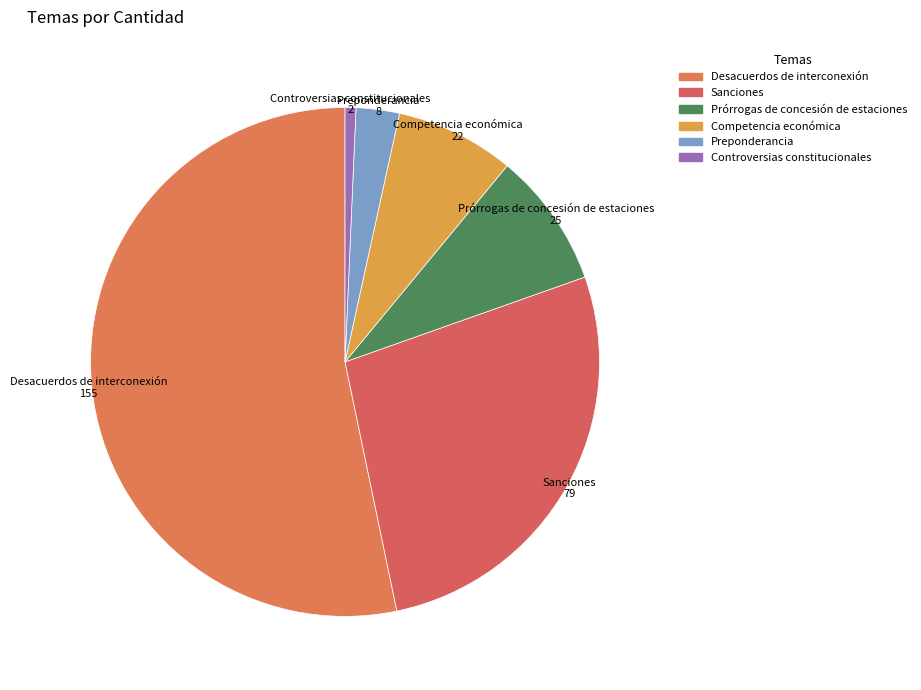

Which slice represents more than half of the pie?

Desacuerdos de interconexión